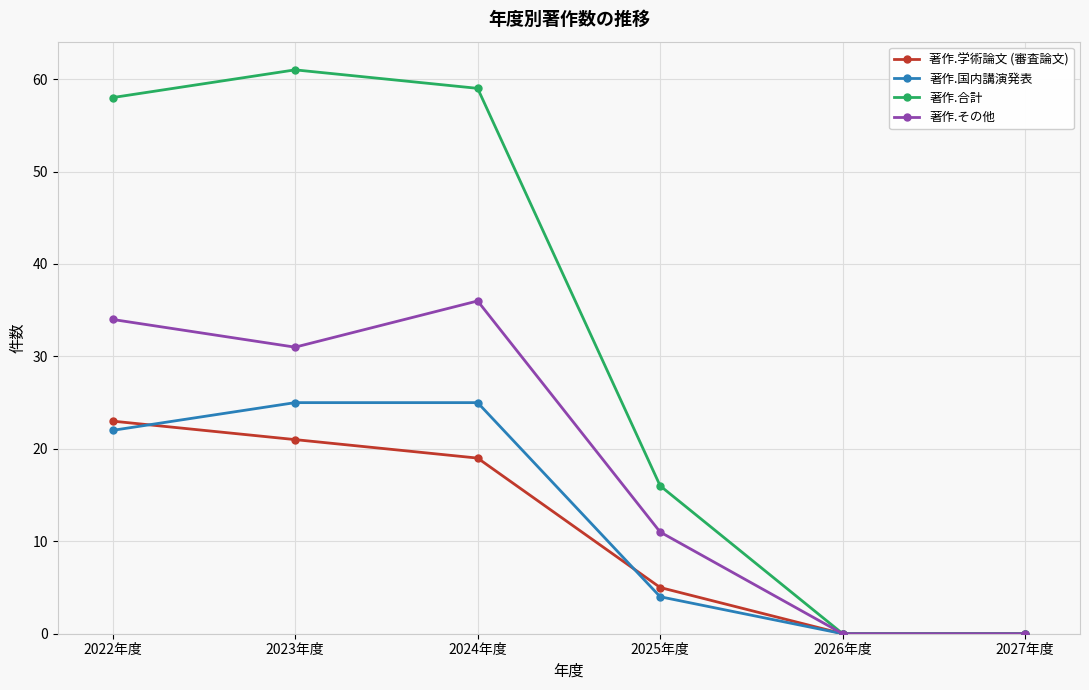

Reading left to right, what are all the values shown in this chart?

著作.学術論文 (審査論文): 23	21	19	5	0	0
著作.国内講演発表: 22	25	25	4	0	0
著作.合計: 58	61	59	16	0	0
著作.その他: 34	31	36	11	0	0